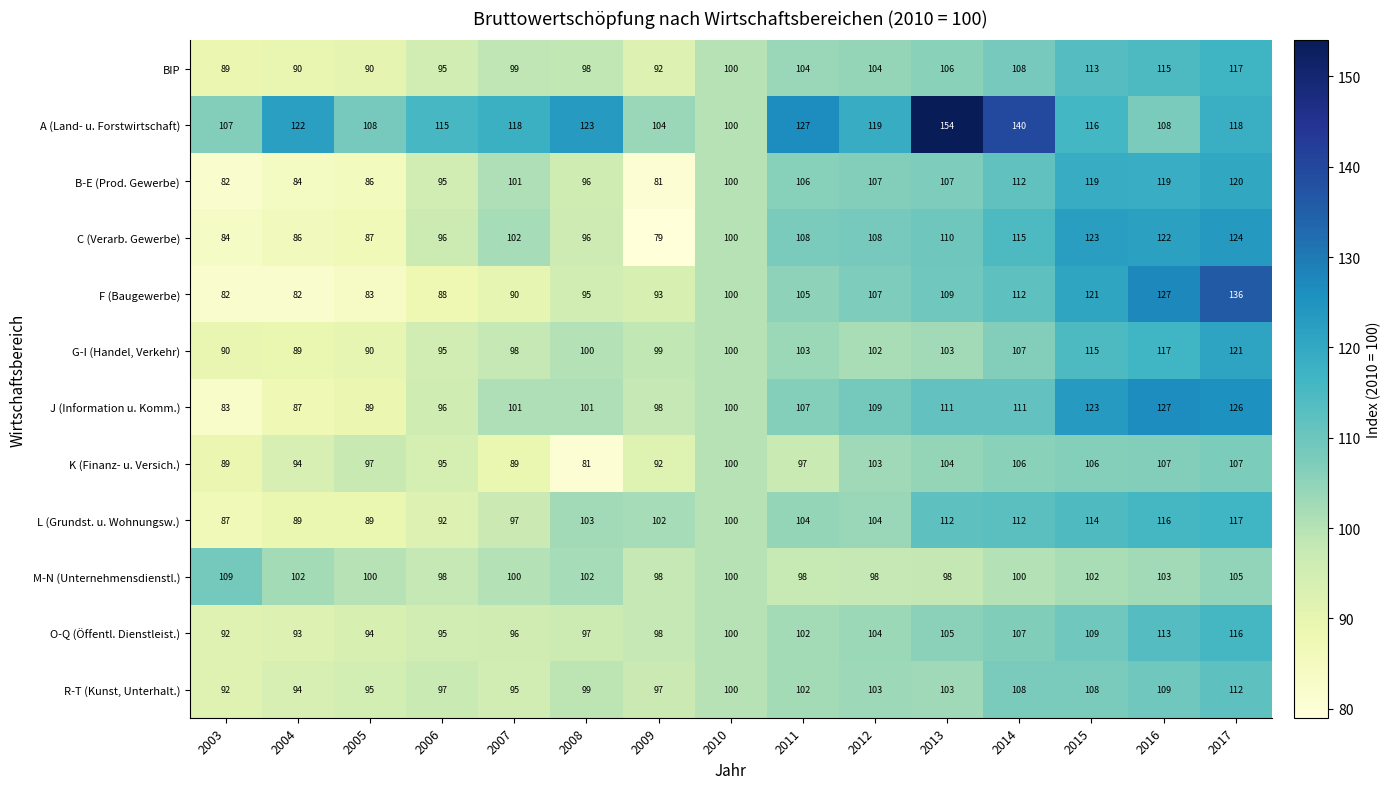

The value of M-N (Unternehmensdienstl.) at 2007 is 100. True or false?

True